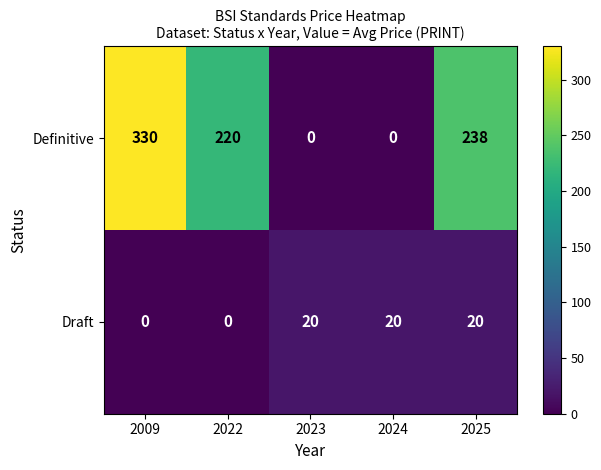

Is the value of Draft at 2024 greater than the value of Definitive at 2023?

Yes